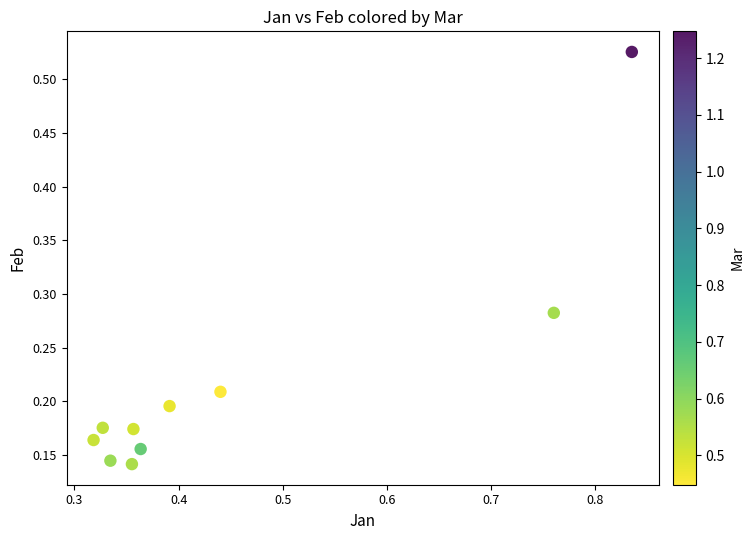

What is the average X value?

0.4